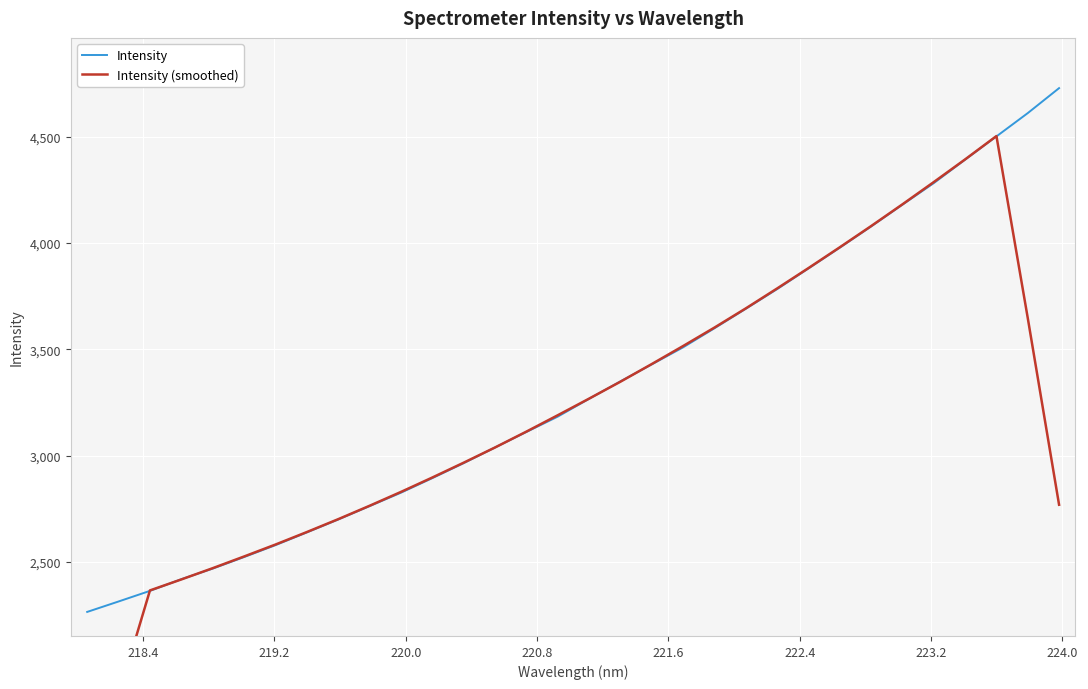

Rank the series by their maximum value, from highest to lowest.

Intensity, Intensity (smoothed)